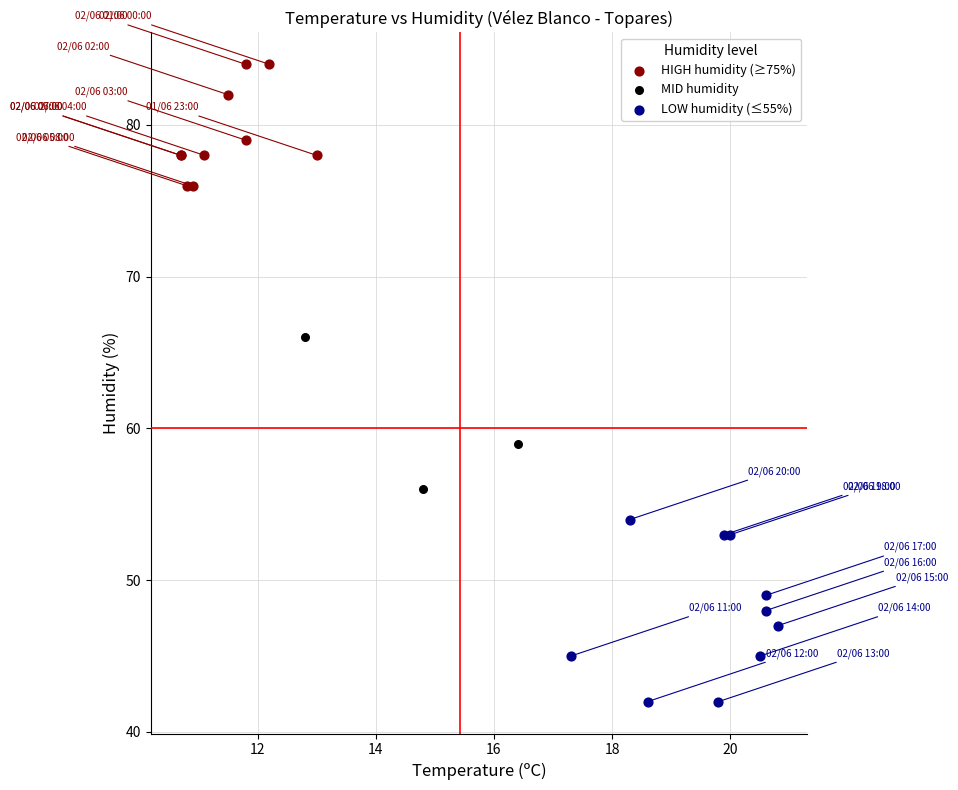

Which series contains the highest Y value?

HIGH humidity (≥75%)